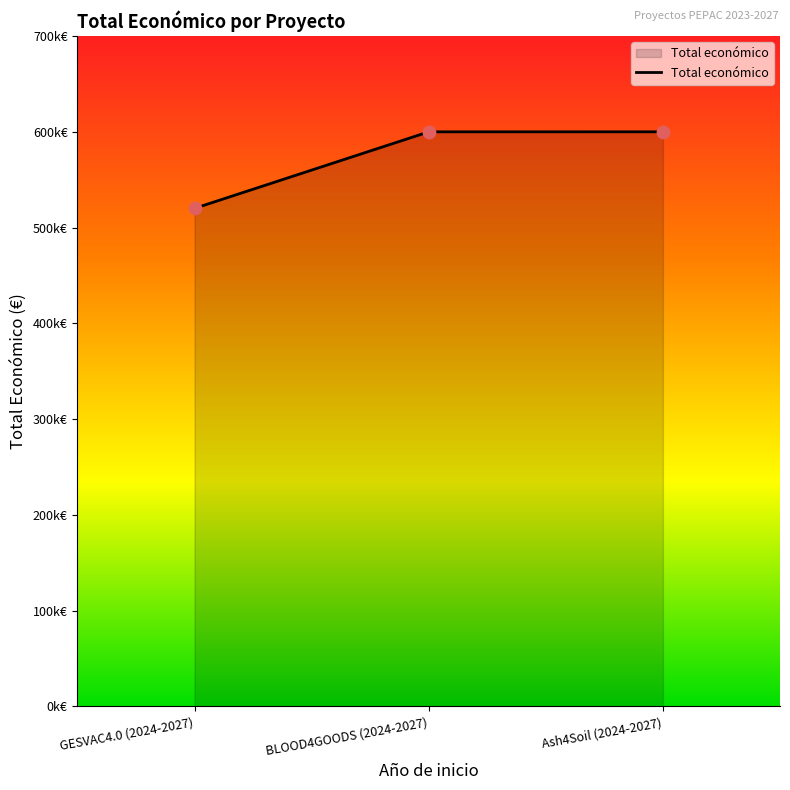

What is the change in value from GESVAC4.0 (2024-2027) to Ash4Soil (2024-2027)?

+79938